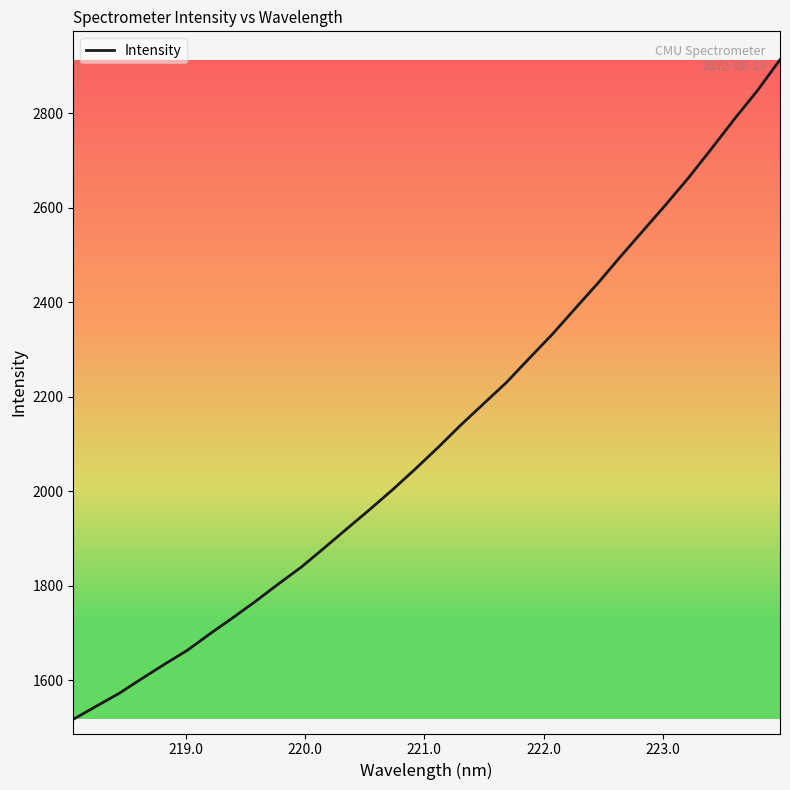

What is the difference between the maximum and minimum values?

1396.3